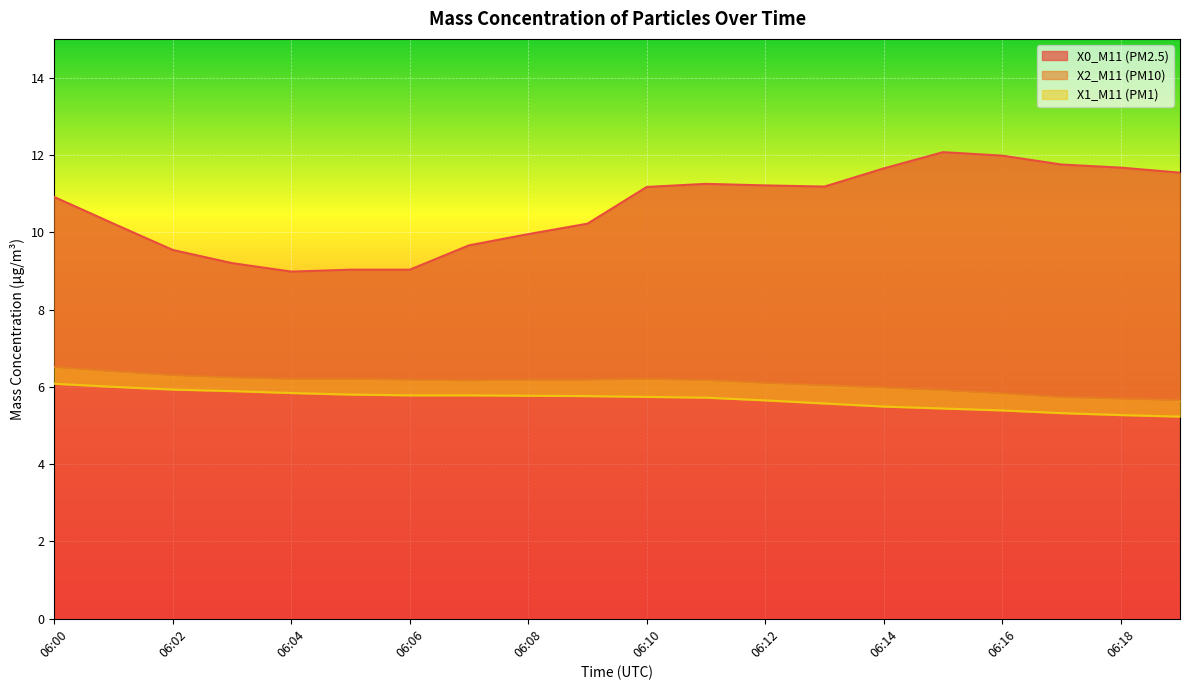

What is the sum of the X1_M11 (PM1) values at 06:13 and 06:02?

11.5